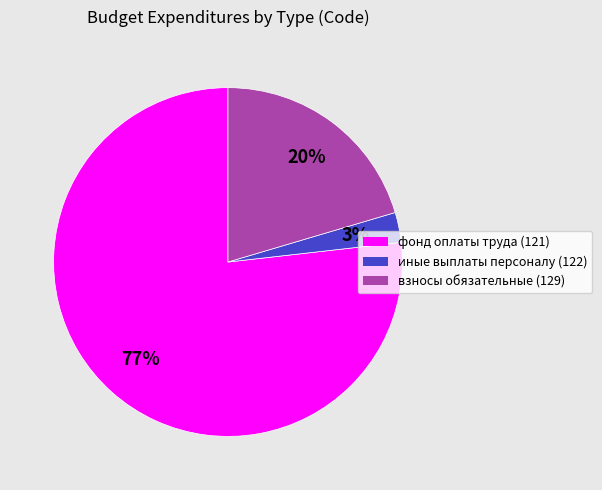

To the nearest percent, what percentage of the pie is фонд оплаты труда (121)?

77%